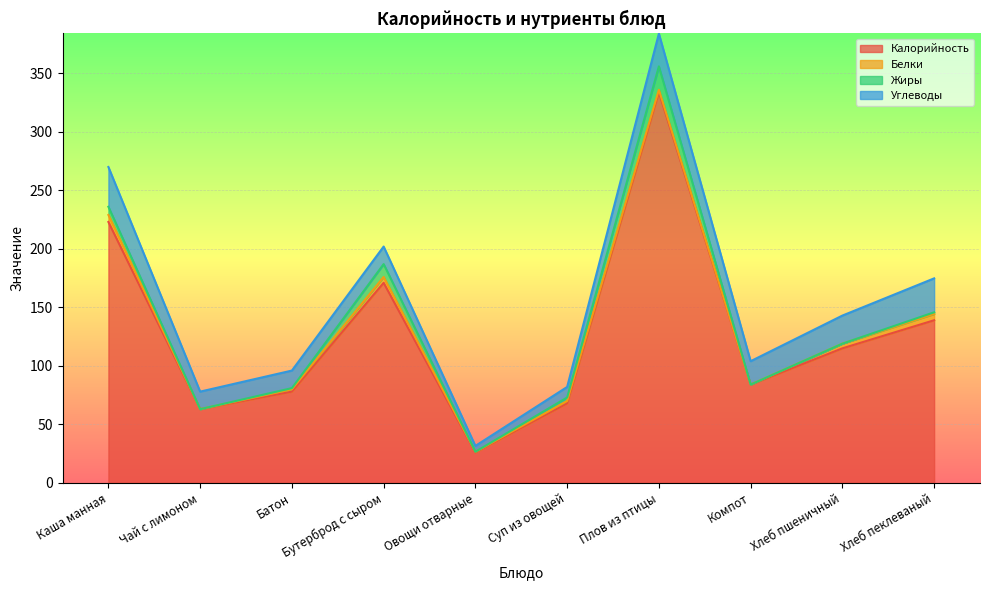

List the series in order of their peak value, lowest first.

Белки, Жиры, Углеводы, Калорийность